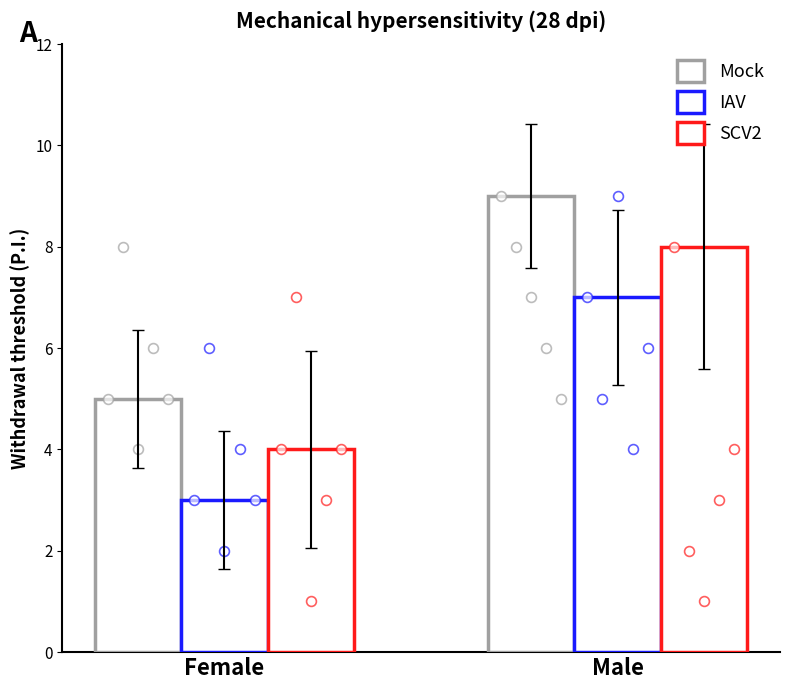

Which series has the largest total across all categories?

Mock